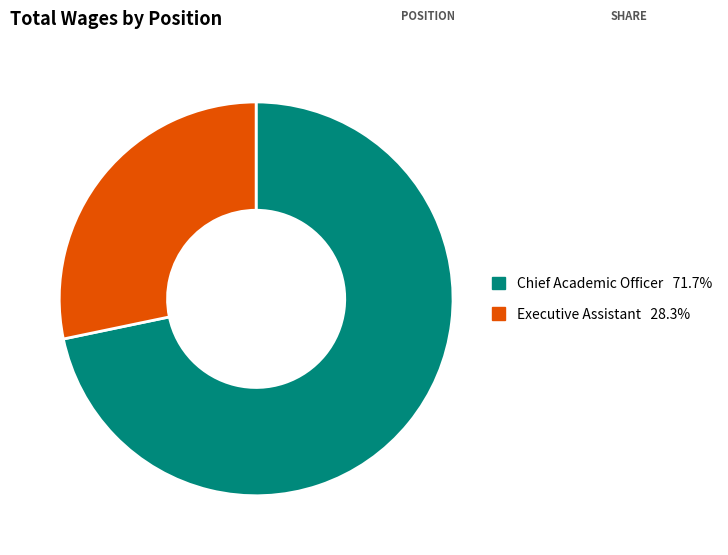

Approximately how many times larger is the value at Executive Assistant compared to Chief Academic Officer?

0.4